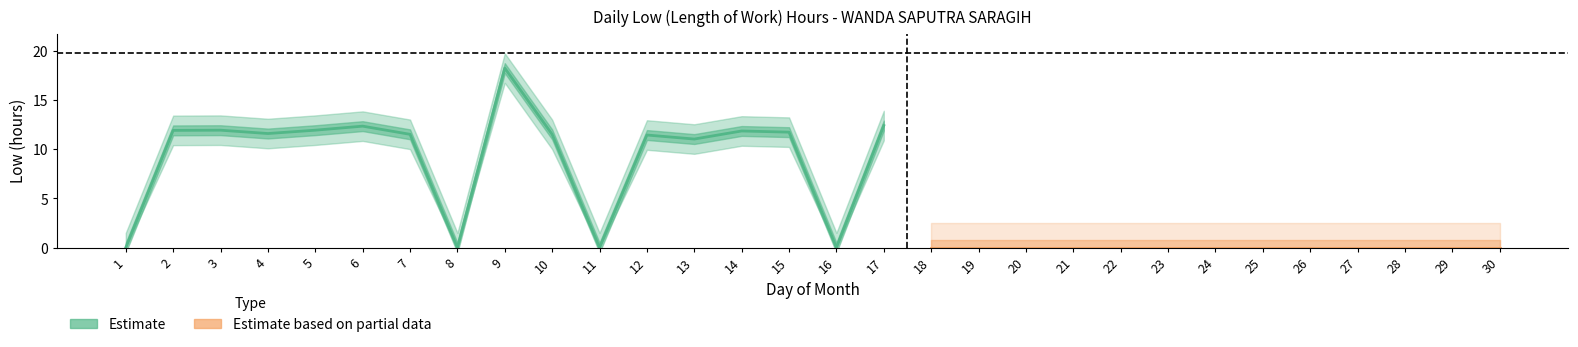

What is the approximate value at 9?

18.2